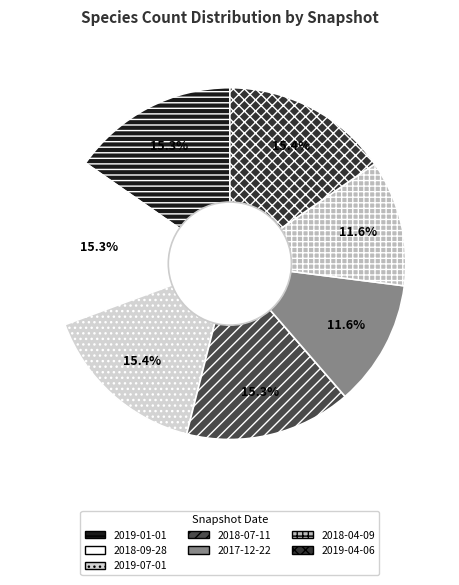

What percentage is the 2019-07-01 slice, to the nearest percent?

15%